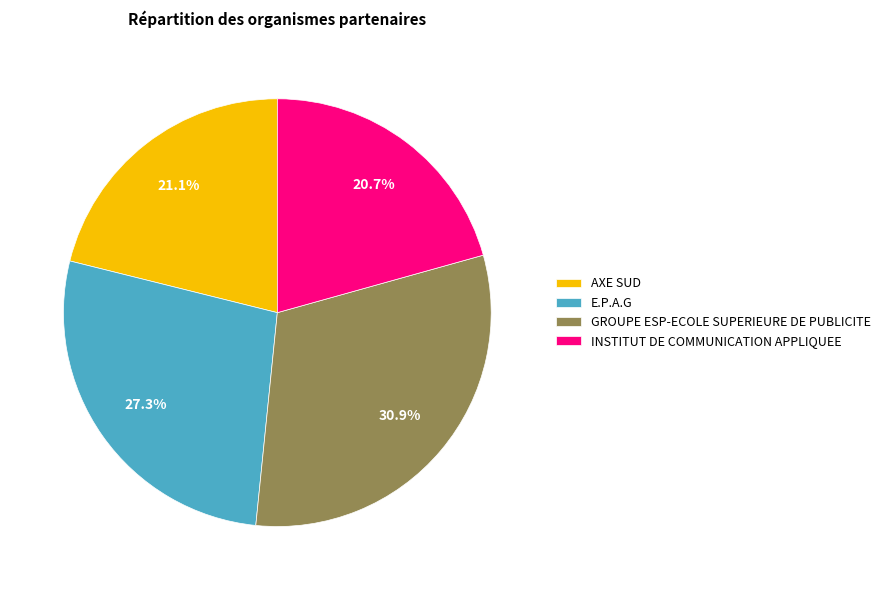

To the nearest percent, what is the combined percentage of INSTITUT DE COMMUNICATION APPLIQUEE and AXE SUD?

42%